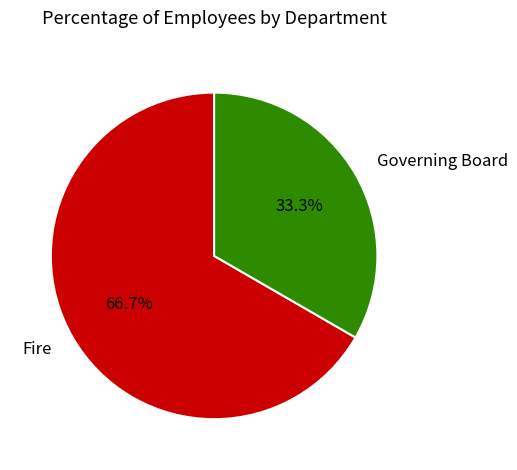

Does Fire represent more than half of the total?

Yes